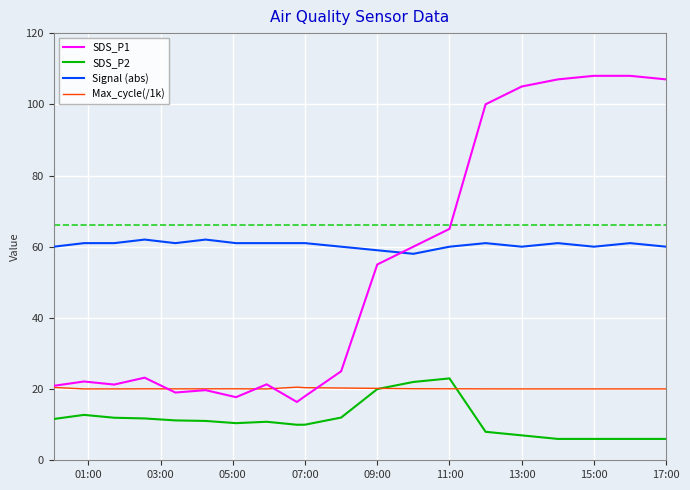

True or false: SDS_P1 and SDS_P2 intersect in this chart.

False